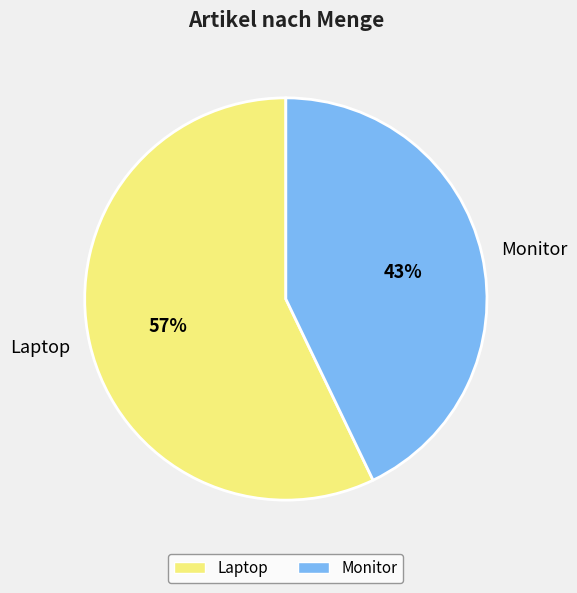

To the nearest percent, what is the average slice percentage?

50%